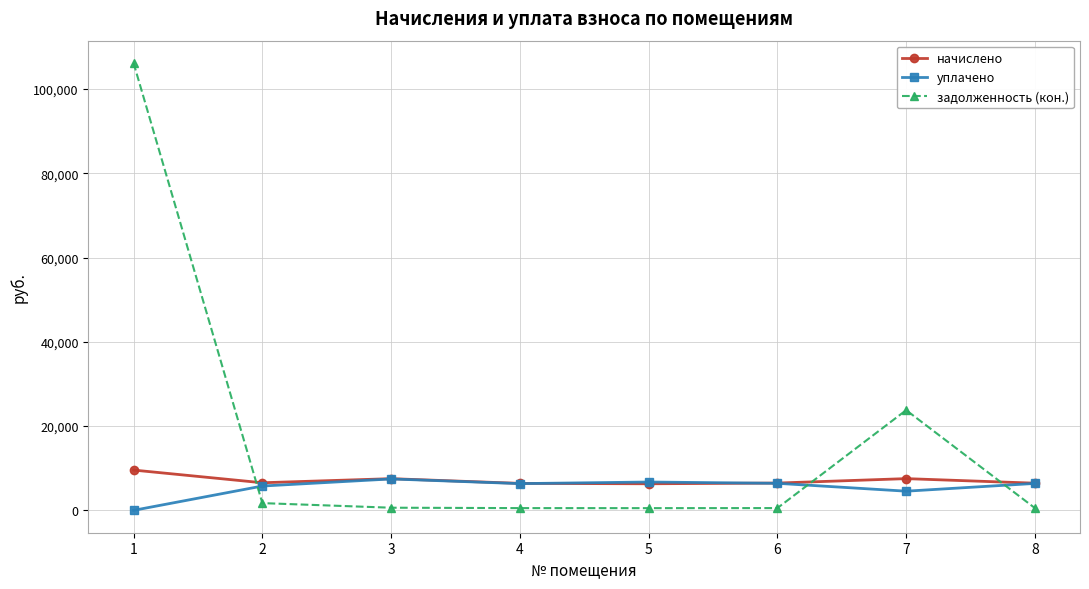

What are all the series names shown in the legend?

начислено, уплачено, задолженность (кон.)